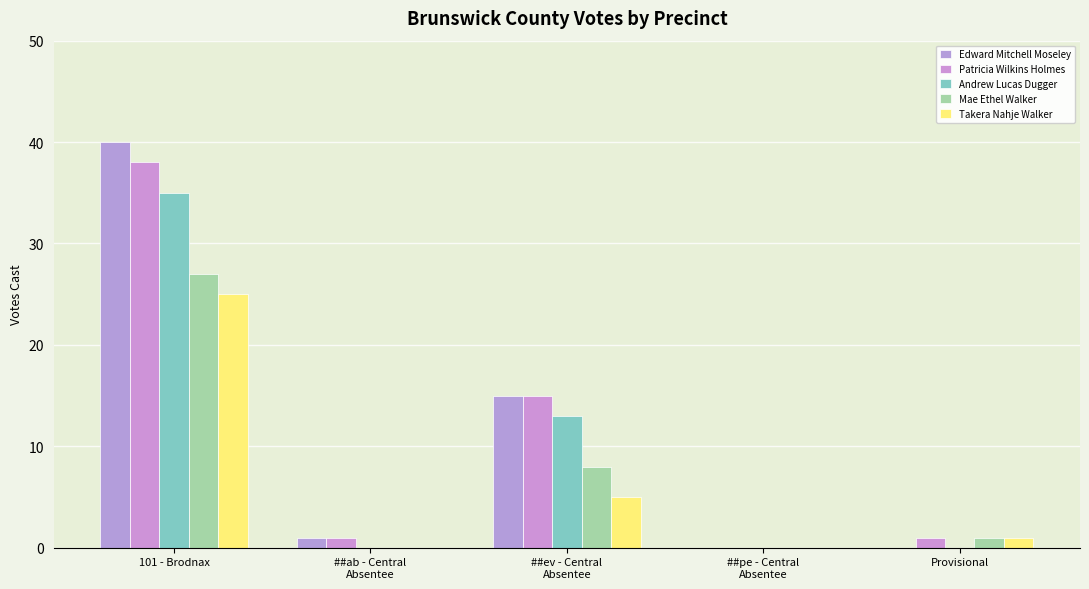

What is the label of the 2nd bar from the left?

##ab - Central
Absentee